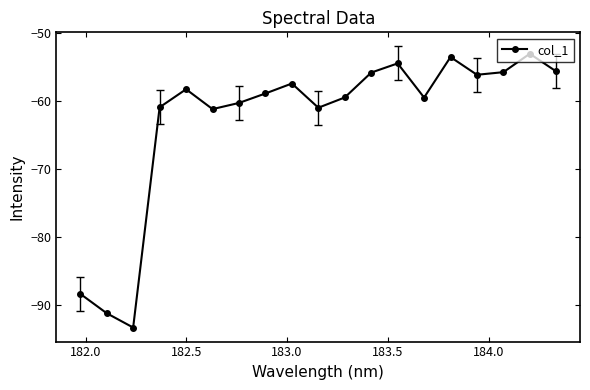

What is the minimum value shown in the chart?

-93.4